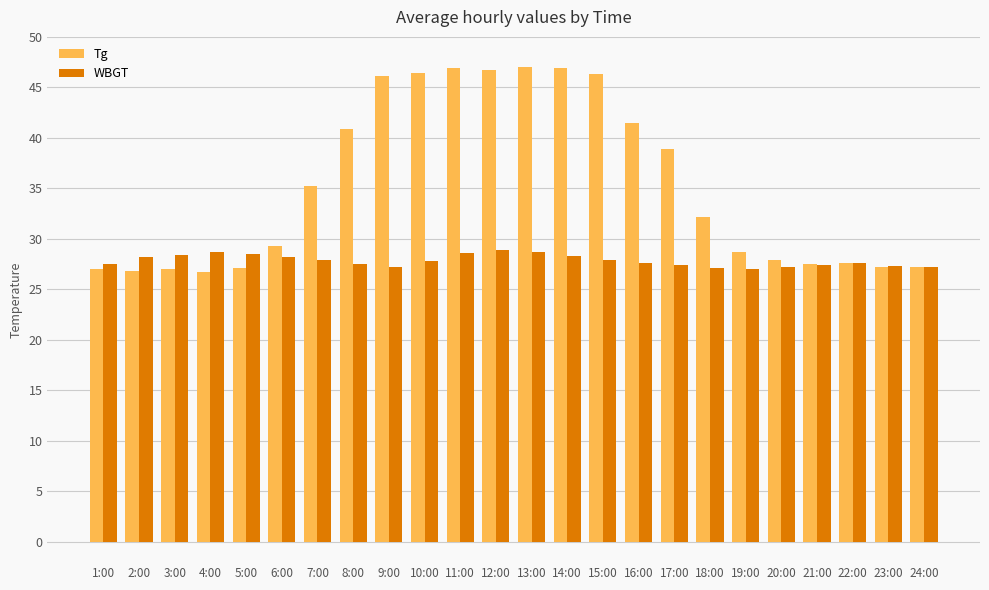

Which series has the largest total across all categories?

Tg